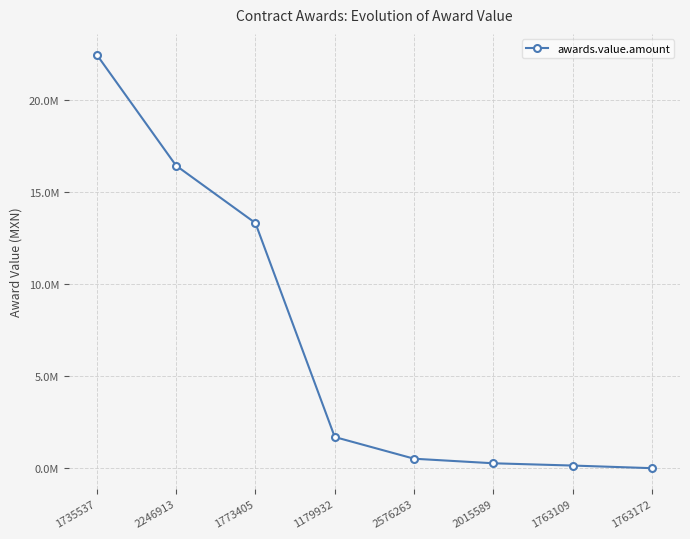

Which has a higher value, 1763109 or 2015589?

2015589